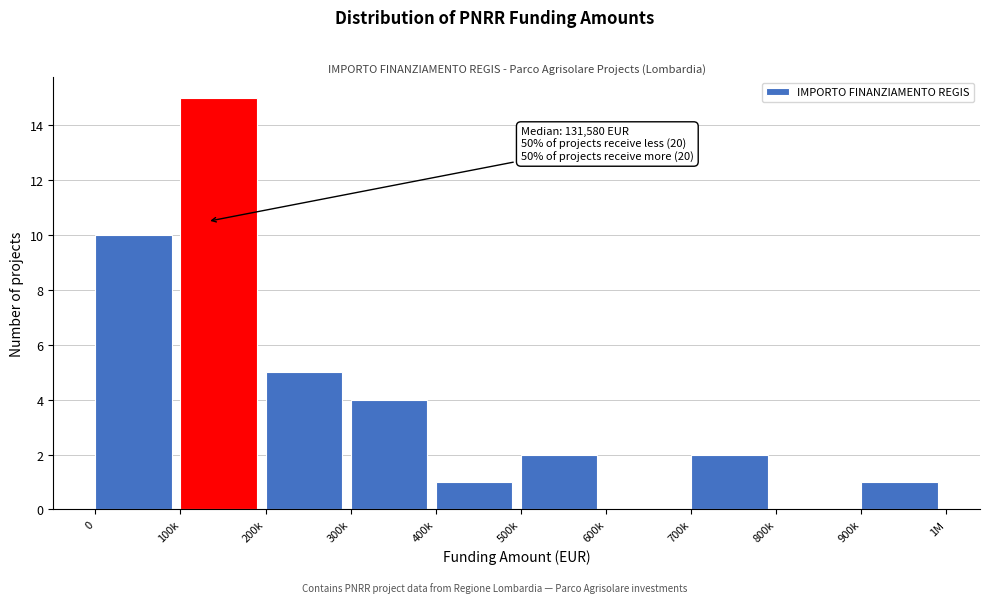

Reading left to right, transcribe all the data shown in this chart.

0=10	100k=15	200k=5	300k=4	400k=1	500k=2	600k=0	700k=2	800k=0	900k=1